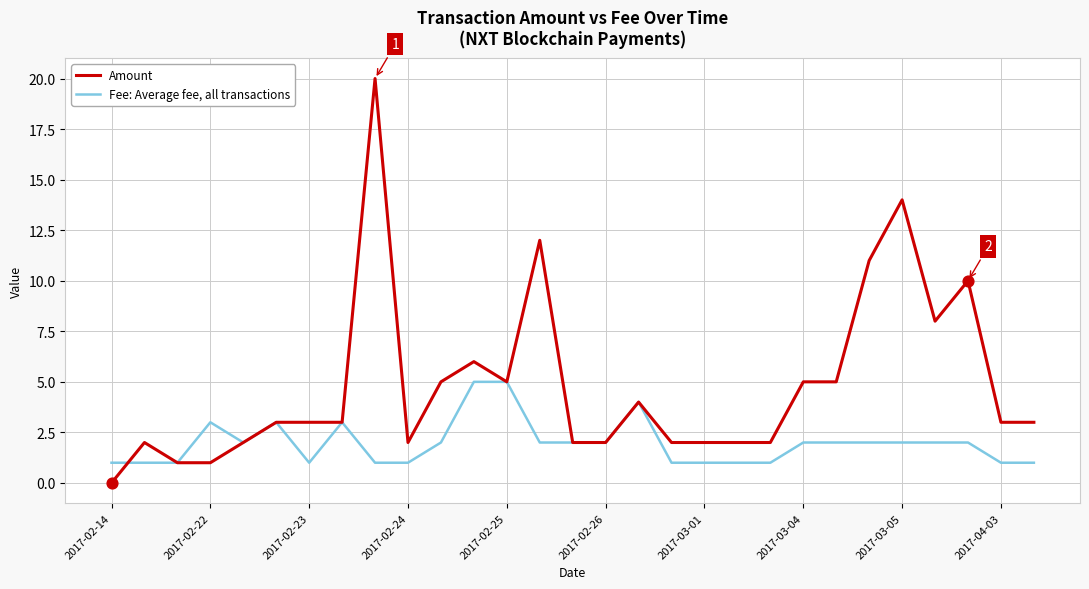

At how many categories does at least one series exceed 19?

1